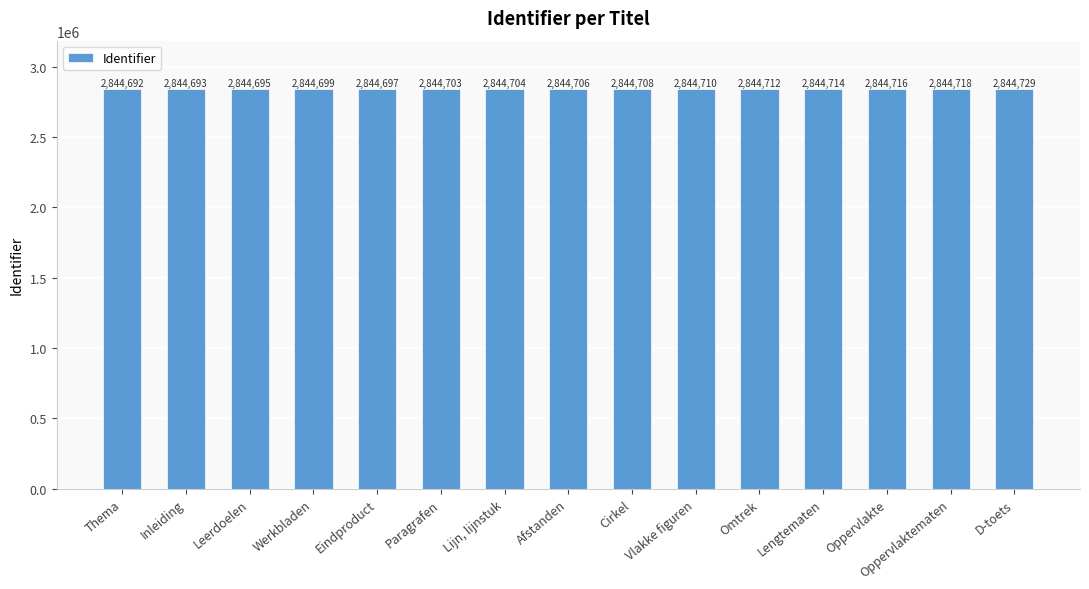

List the labels in order of value, smallest first.

Thema, Inleiding, Leerdoelen, Eindproduct, Werkbladen, Paragrafen, Lijn, lijnstuk, Afstanden, Cirkel, Vlakke figuren, Omtrek, Lengtematen, Oppervlakte, Oppervlaktematen, D-toets